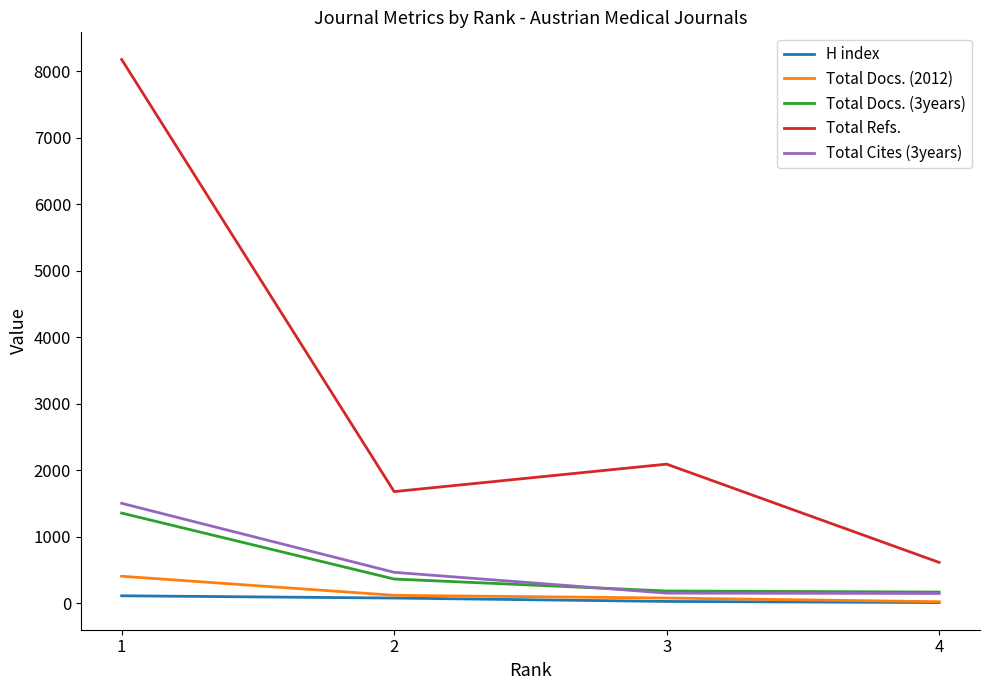

The value of Total Refs. at 3 is 2089. True or false?

True